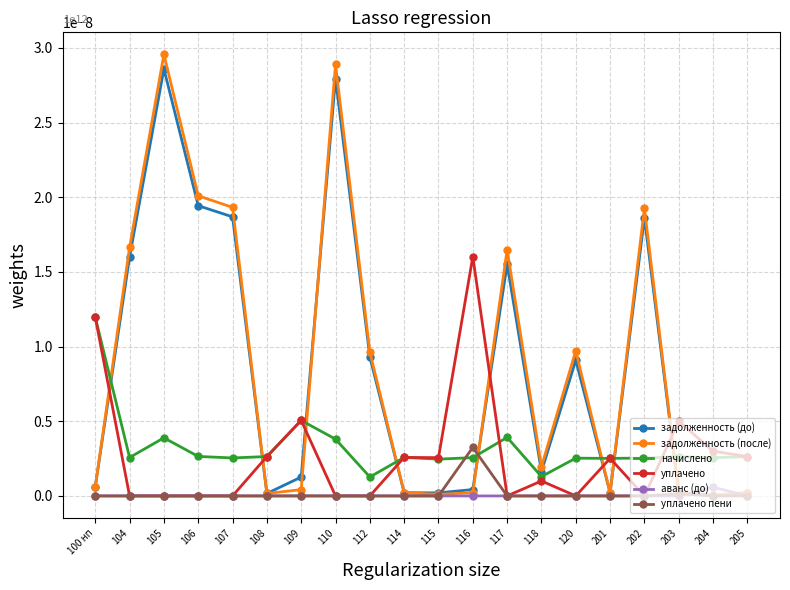

How many lines are shown in the chart?

6